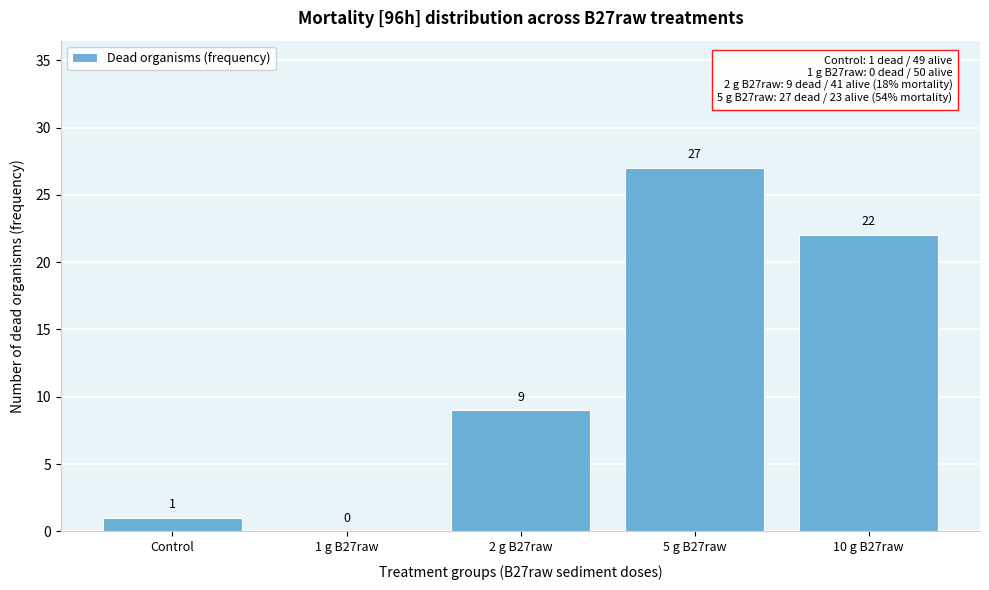

Reading right to left, list all the values displayed in this chart.

10 g B27raw=22	5 g B27raw=27	2 g B27raw=9	1 g B27raw=0	Control=1